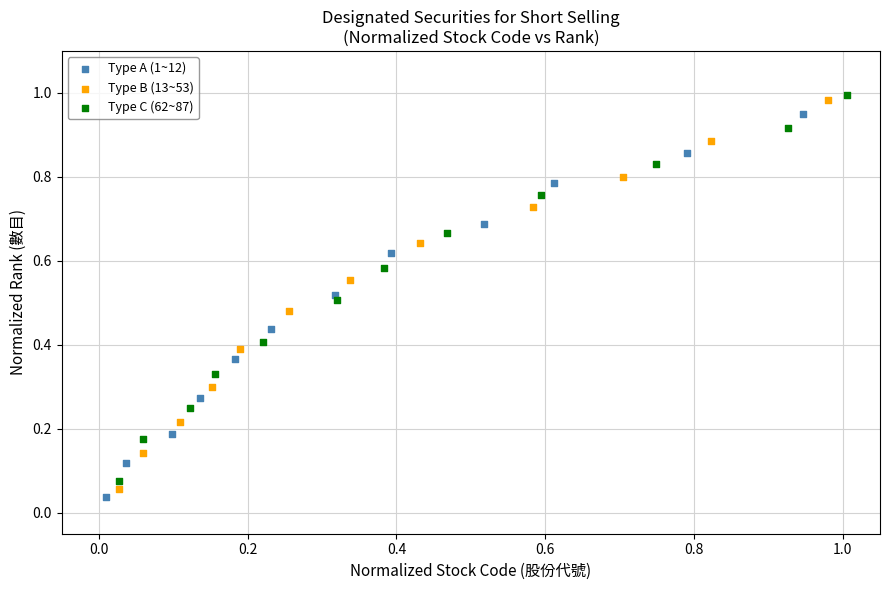

Which series has the largest Y range (max minus min)?

Type B (13~53)